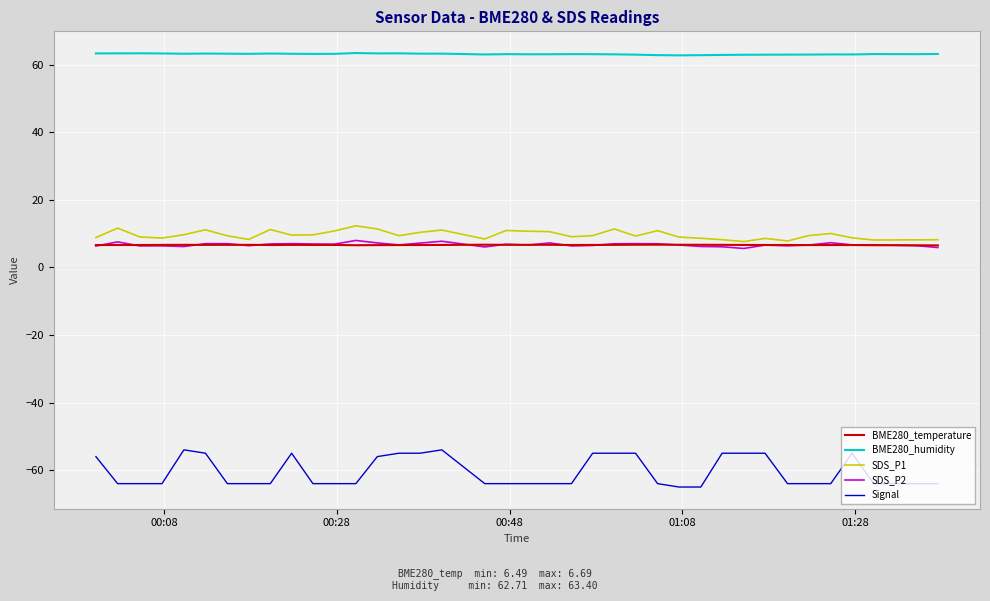

True or false: BME280_temperature and BME280_humidity cross at least once.

False